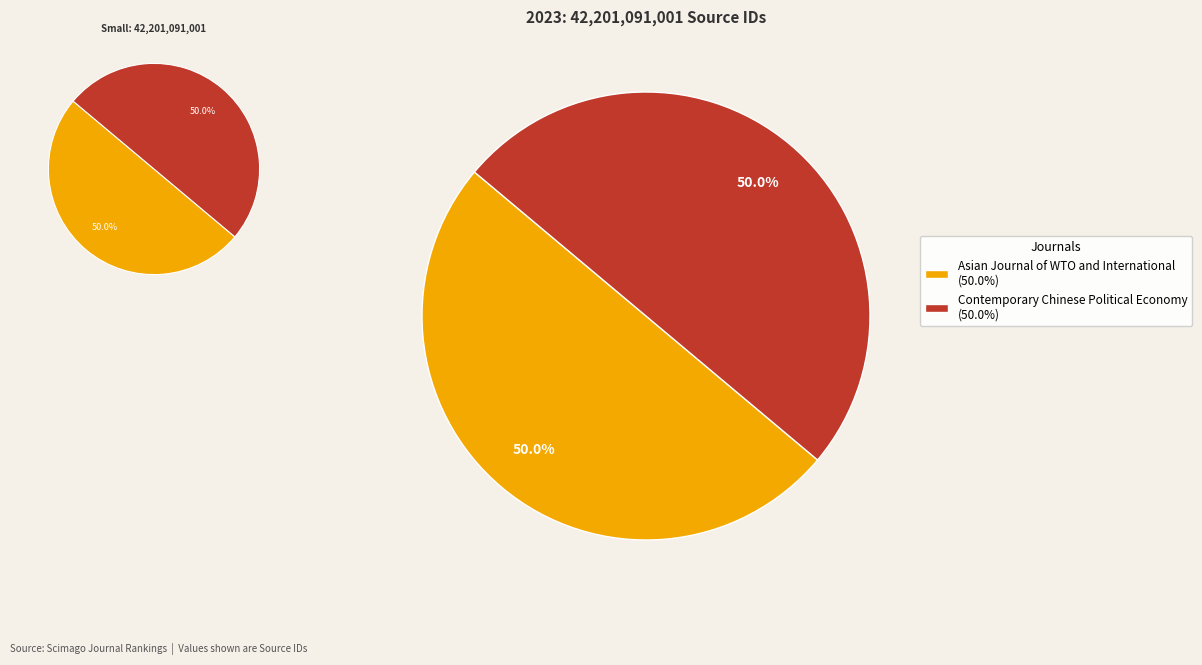

To the nearest percent, what portion does Asian Journal of WTO and International represent?

50%